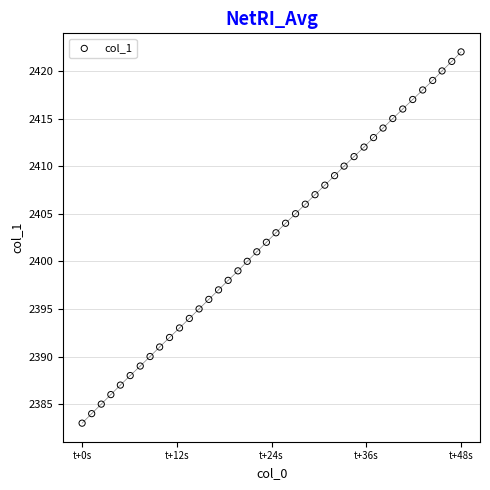

What is the range of Y values (max minus min)?

39